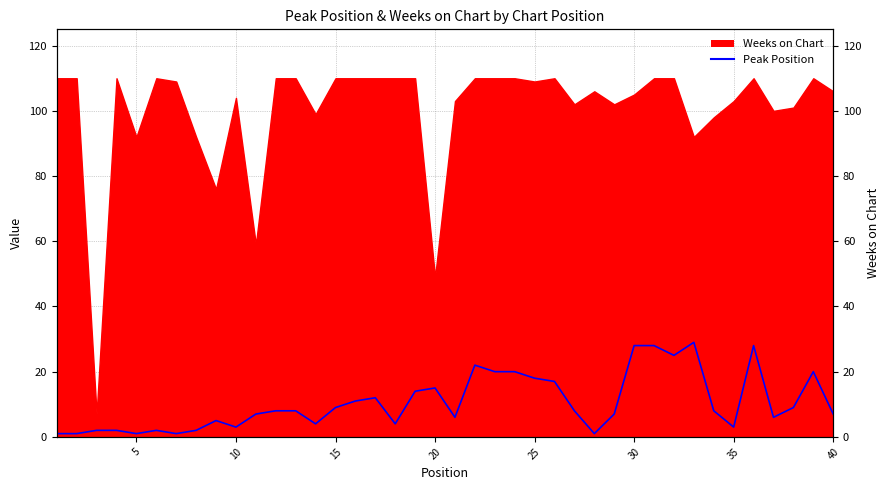

What is the minimum value shown in the chart?

1